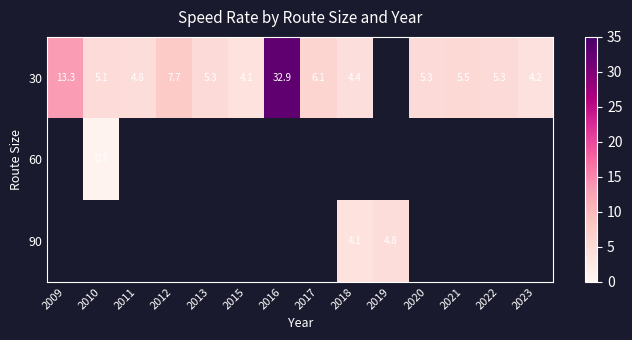

What is the difference between the 30 values at 2010 and 2015?

1.0